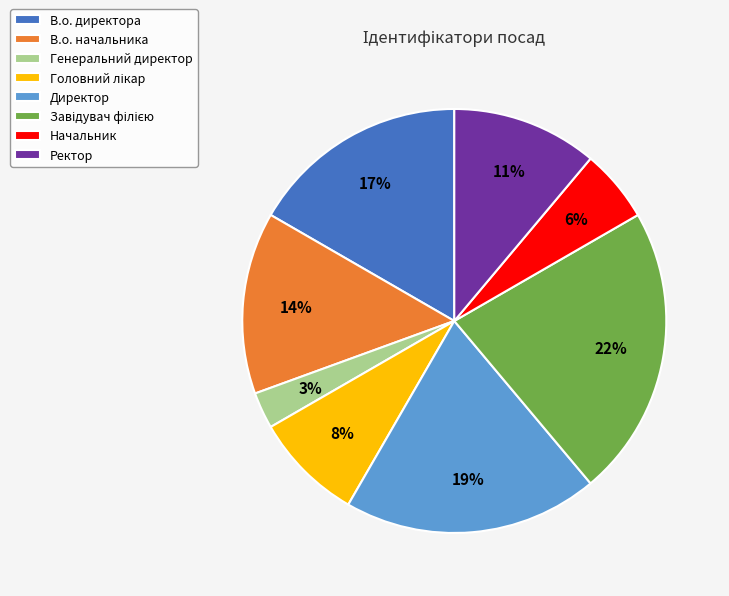

How many slices are in this pie chart?

8